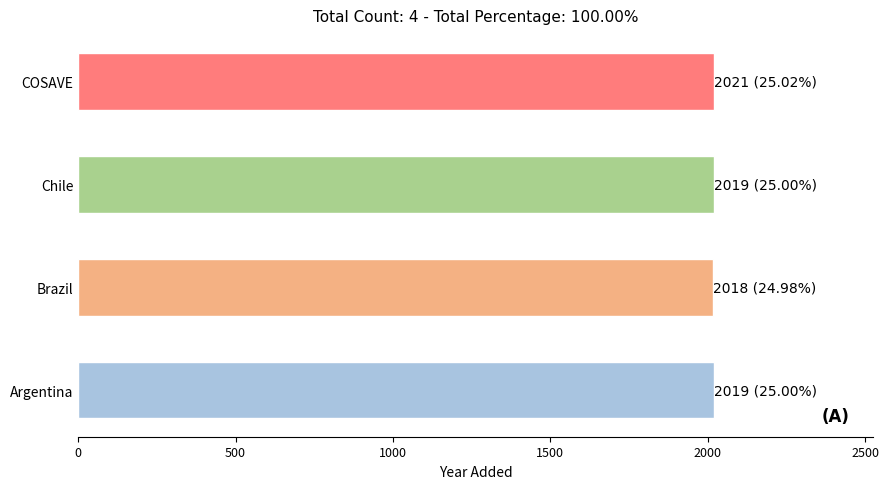

What is the ratio of the value at COSAVE to the value at Brazil?

1.0